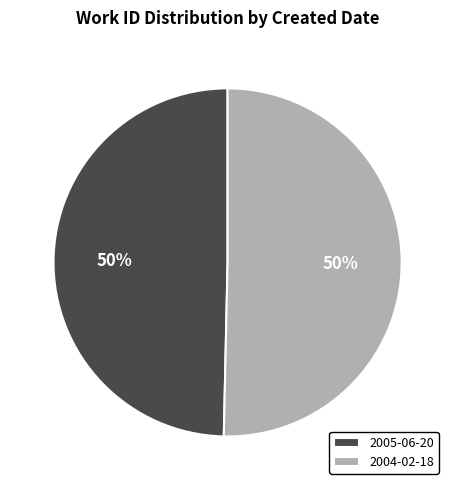

To the nearest percent, what is the average slice percentage?

50%